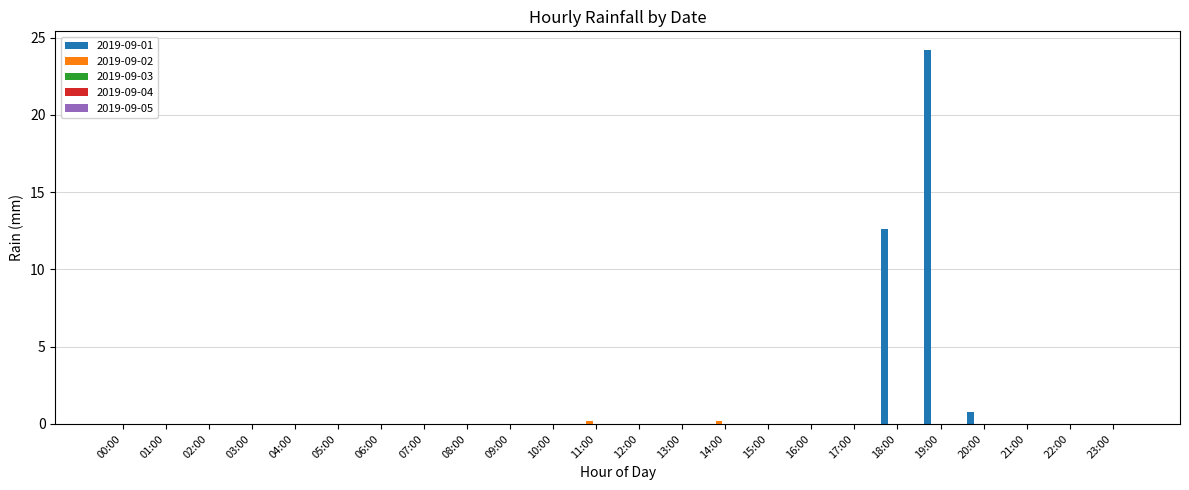

At which category is the sum across all series the highest?

19:00